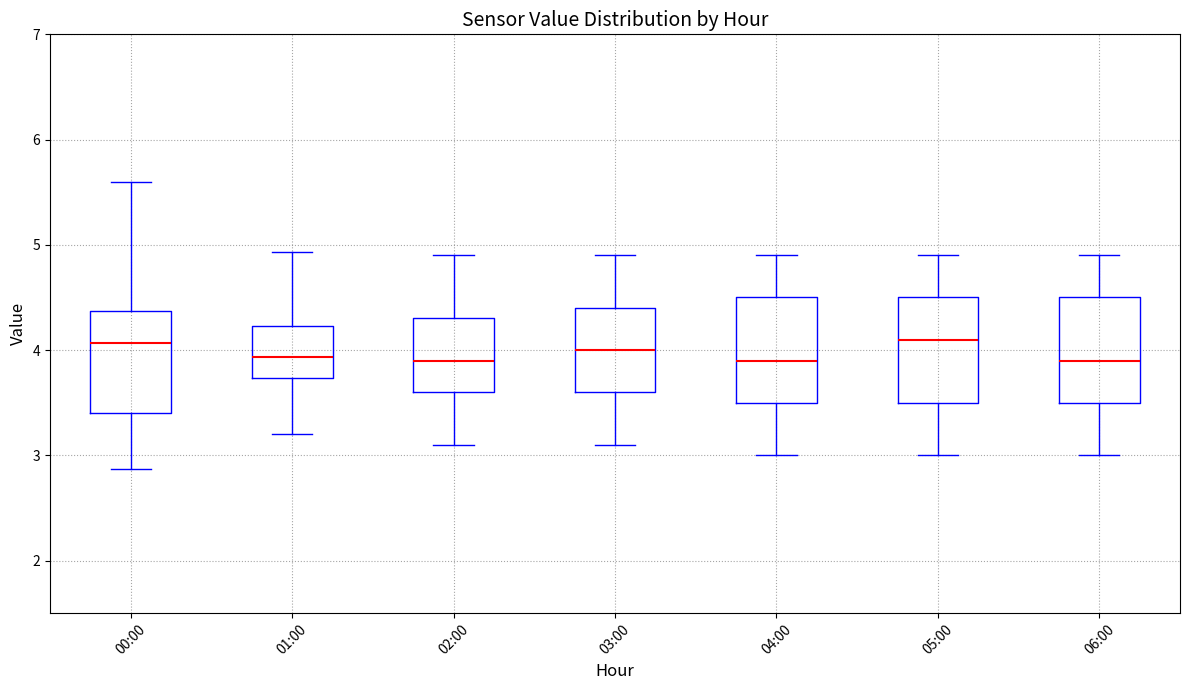

Reading left to right, read every box against the y-axis: the position of its median line, the range the box covers, and the ends of its whiskers. The values are not printed on the chart, so give them approximately, as read against the axis.

00:00: median 4.1, box 3.4 to 4.4, whiskers 2.9 to 5.6
01:00: median 3.9, box 3.7 to 4.2, whiskers 3.2 to 4.9
02:00: median 3.9, box 3.6 to 4.3, whiskers 3.1 to 4.9
03:00: median 4.0, box 3.6 to 4.4, whiskers 3.1 to 4.9
04:00: median 3.9, box 3.5 to 4.5, whiskers 3.0 to 4.9
05:00: median 4.1, box 3.5 to 4.5, whiskers 3.0 to 4.9
06:00: median 3.9, box 3.5 to 4.5, whiskers 3.0 to 4.9